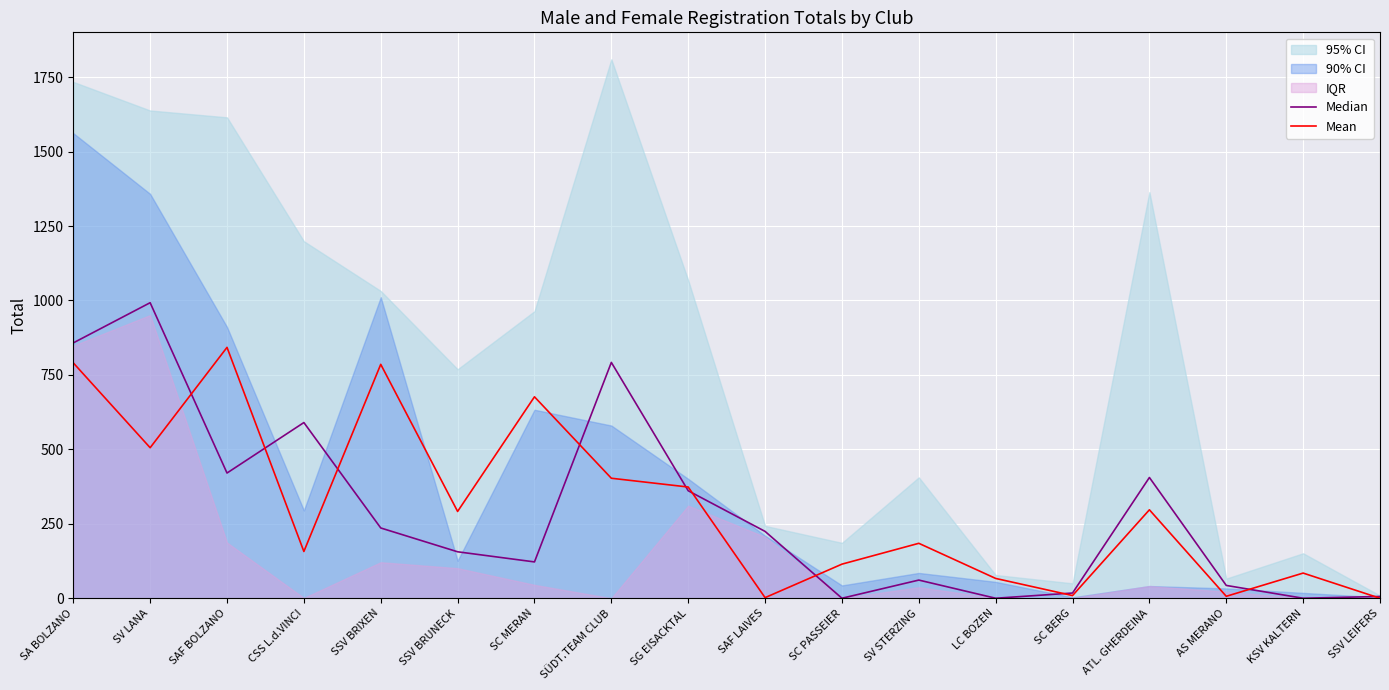

Read the Mean value at SA BOLZANO.

790.5